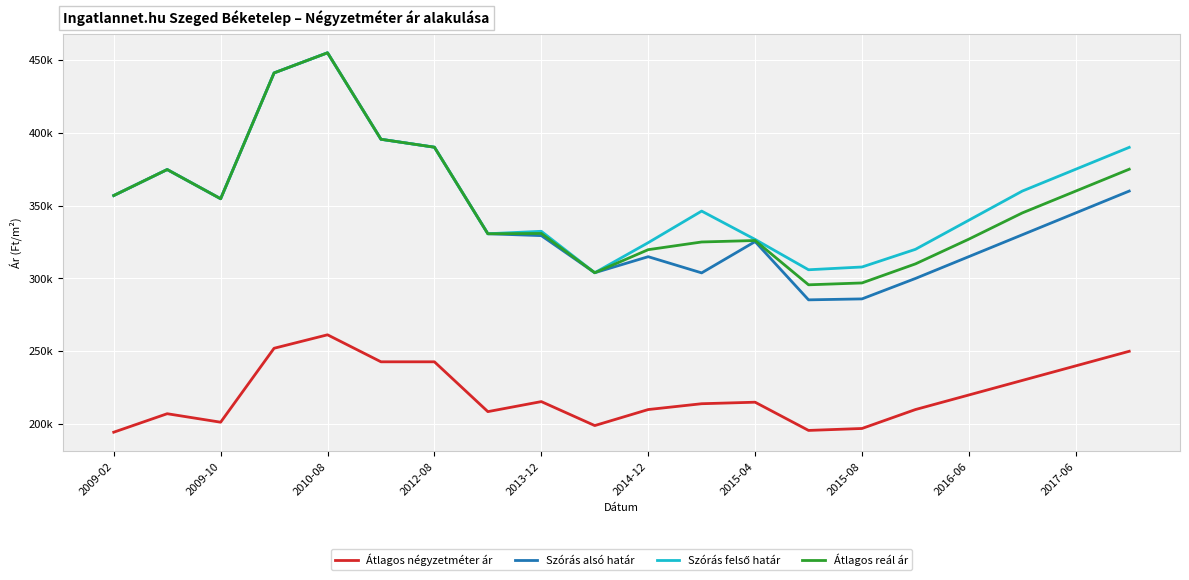

Is this an area chart (filled region under the line)?

No